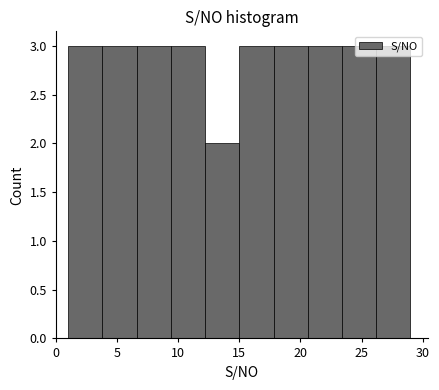

How tall is the bar that spans 17.8 to 20.6 on the x-axis? Neither the bar edges nor the heights are printed on the chart, so give them approximately, as read against the axes.

3